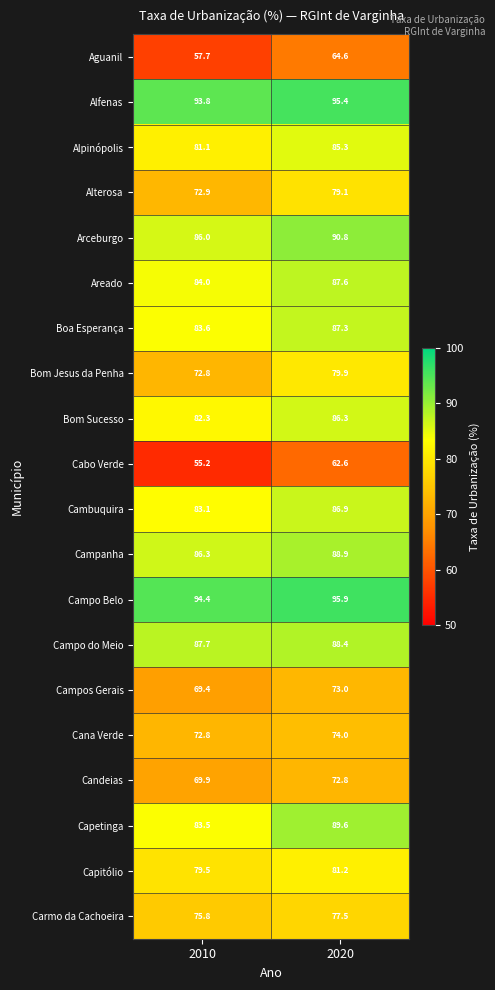

Which series has the largest total across all categories?

Campo Belo